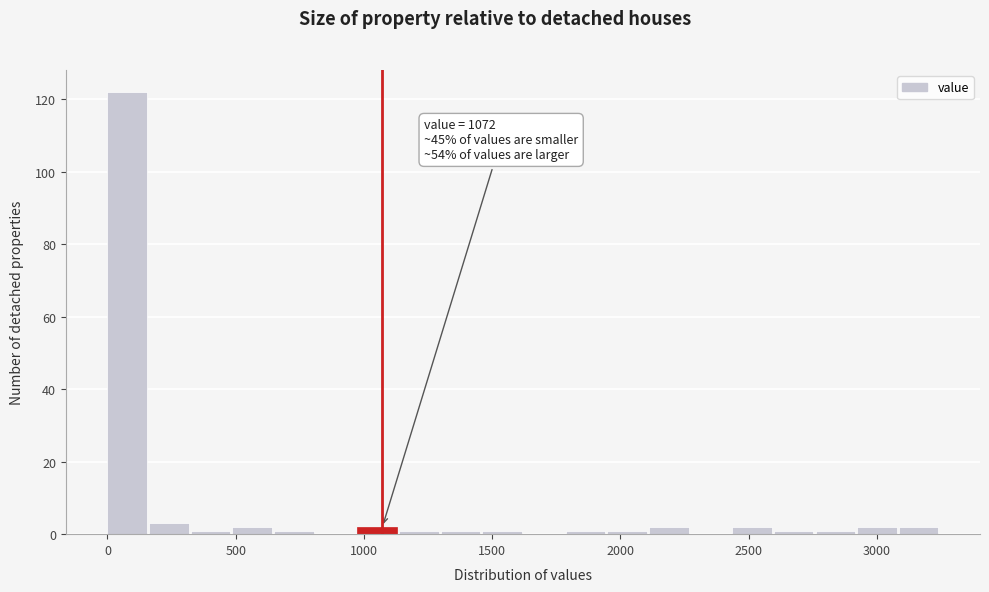

Read against the x-axis, roughly where is the centre of the tallest bar?

100